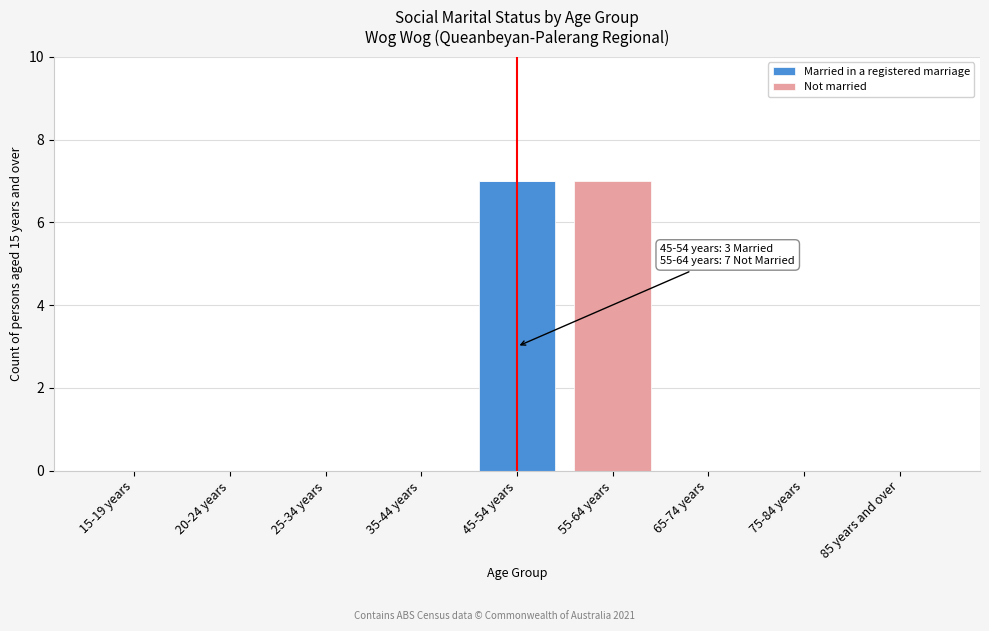

Reading right to left, list the values for the Married in a registered marriage series.

85 years and over=0	75-84 years=0	65-74 years=0	55-64 years=0	45-54 years=7	35-44 years=0	25-34 years=0	20-24 years=0	15-19 years=0